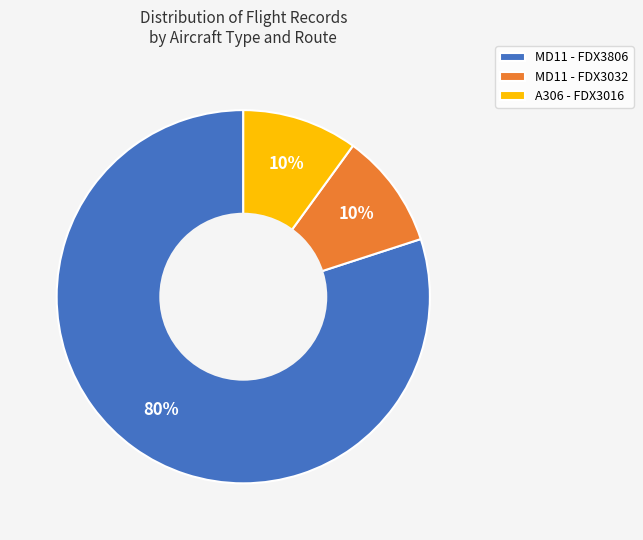

How many slices are in this pie chart?

3